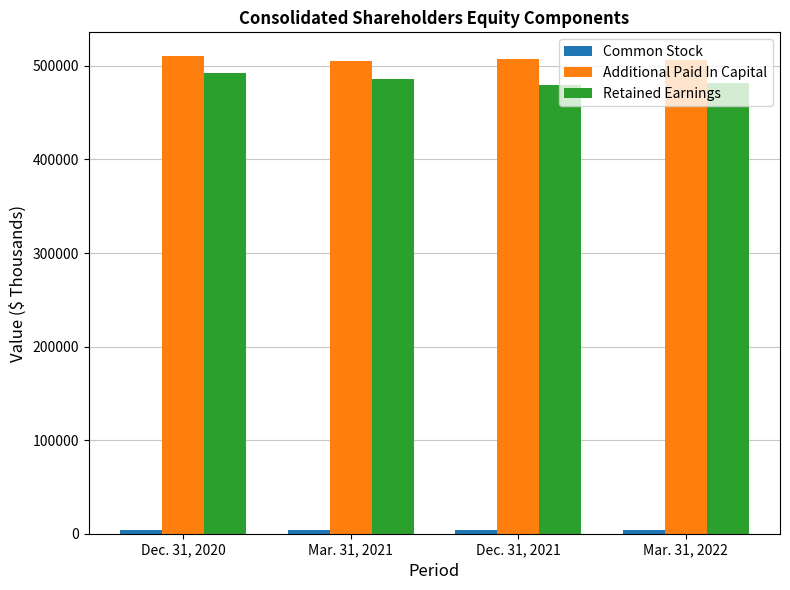

True or false: Retained Earnings has a value of 210545 at Mar. 31, 2021.

False